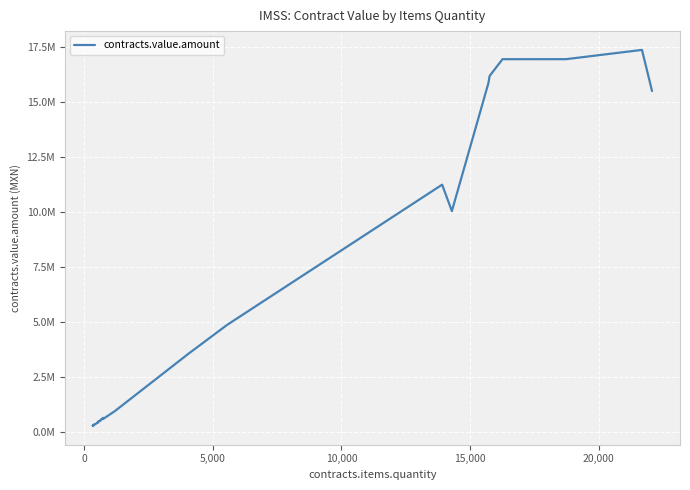

How many series are shown in this chart?

1